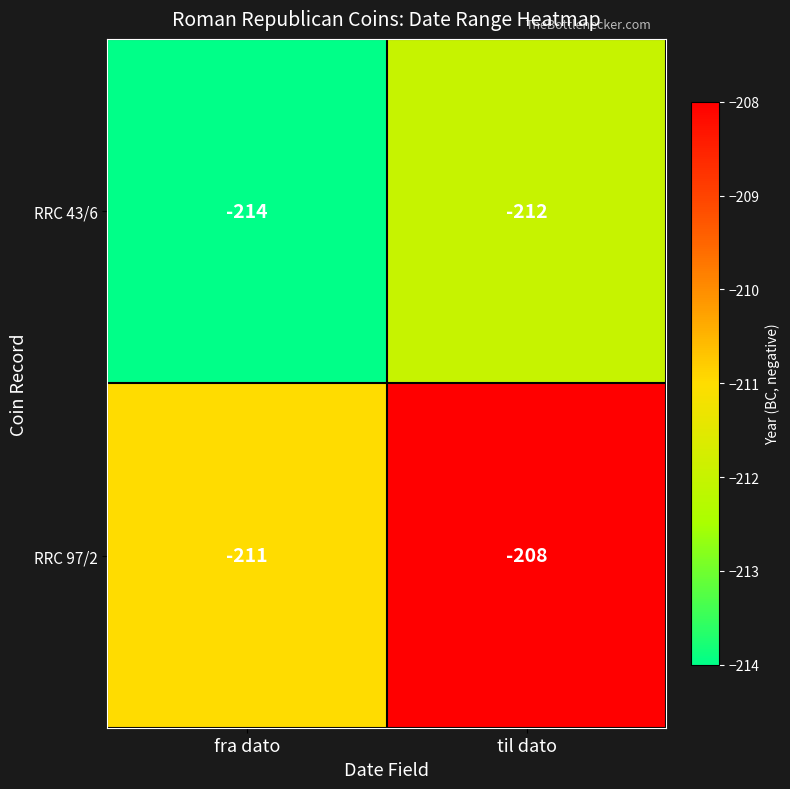

Is it true that RRC 97/2 equals -208 at til dato?

True